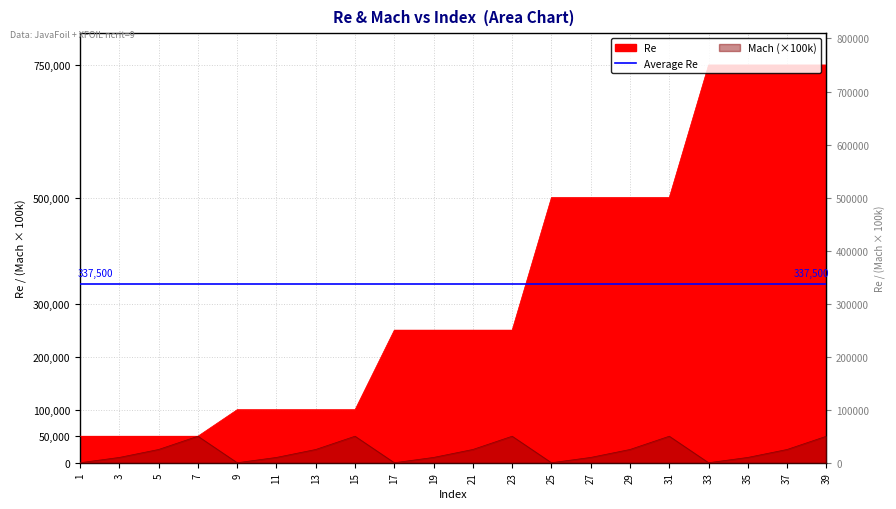

What is the spread (max minus min) of values at 33?

750000